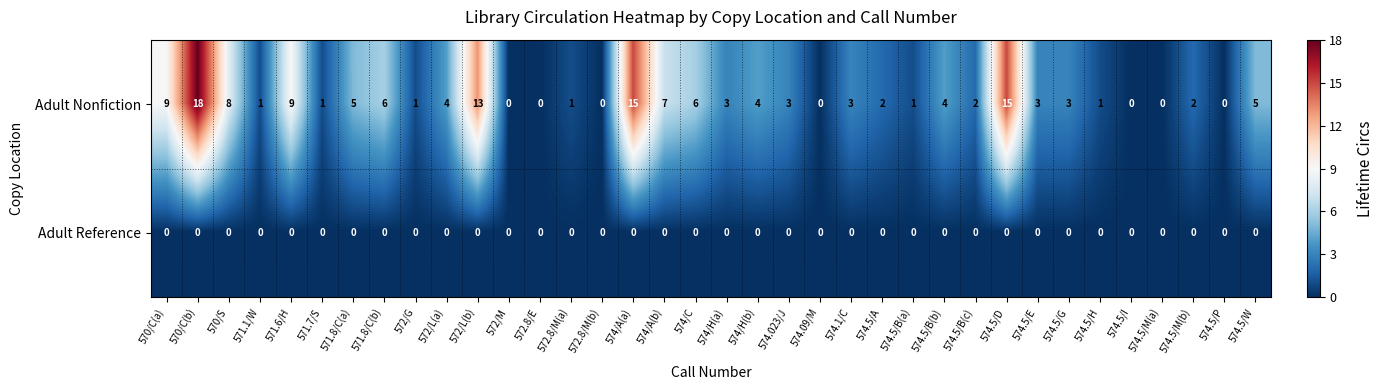

At which label does Adult Nonfiction first exceed 3?

570/C(a)